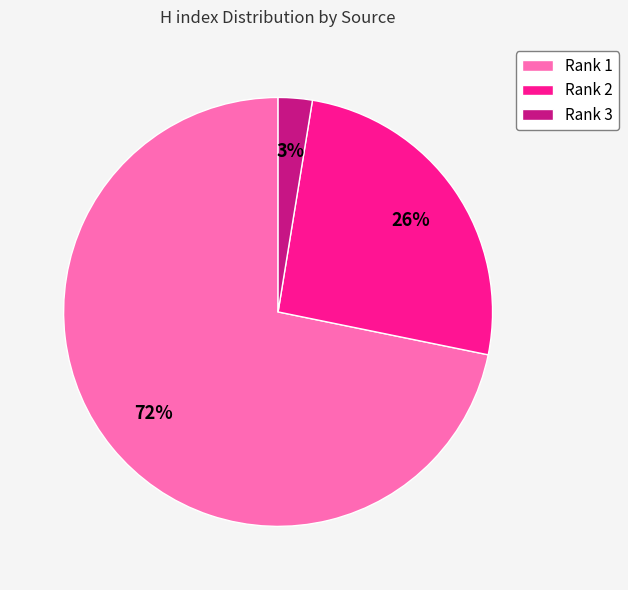

Count the number of slices in the pie.

3